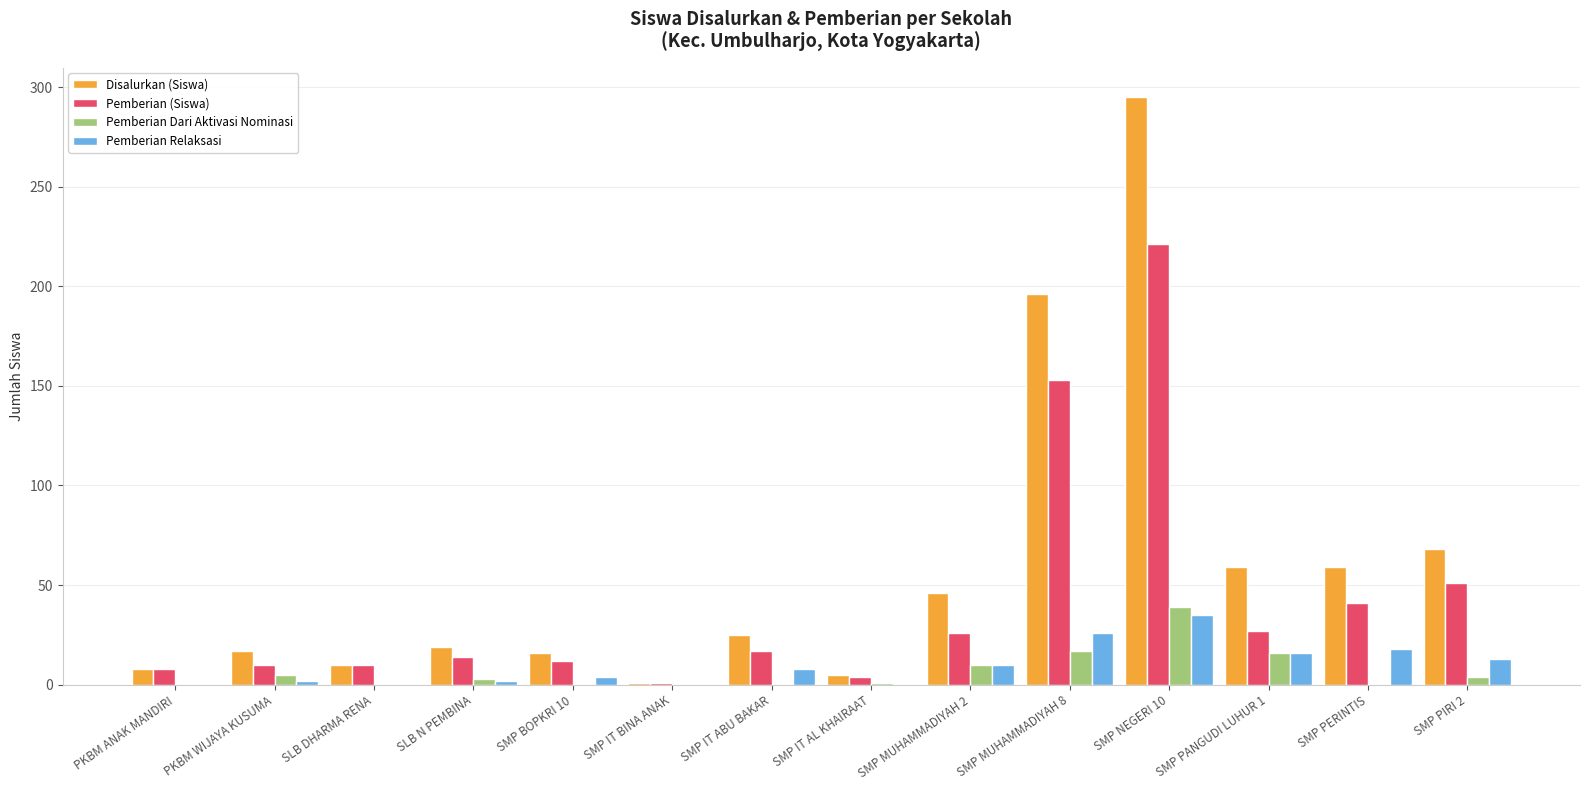

At which category is the sum across all series the highest?

SMP NEGERI 10